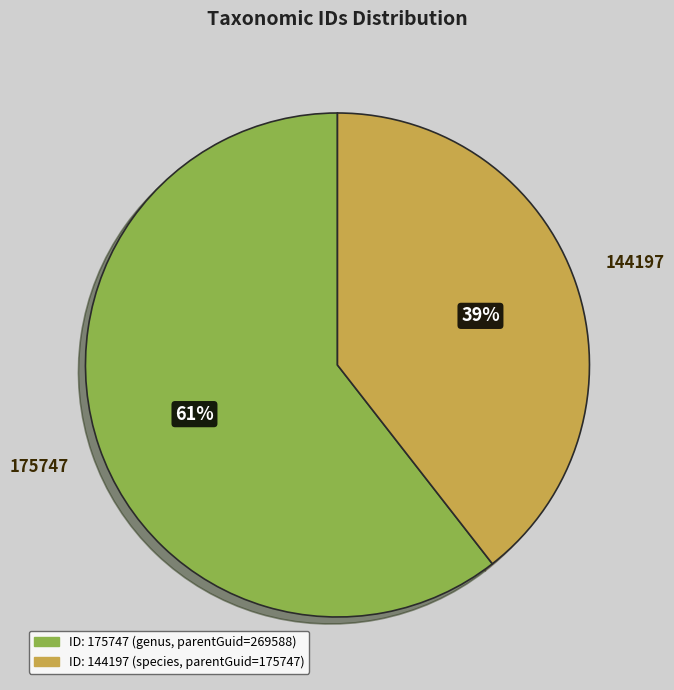

To the nearest percent, what percentage of the pie is 144197?

39%